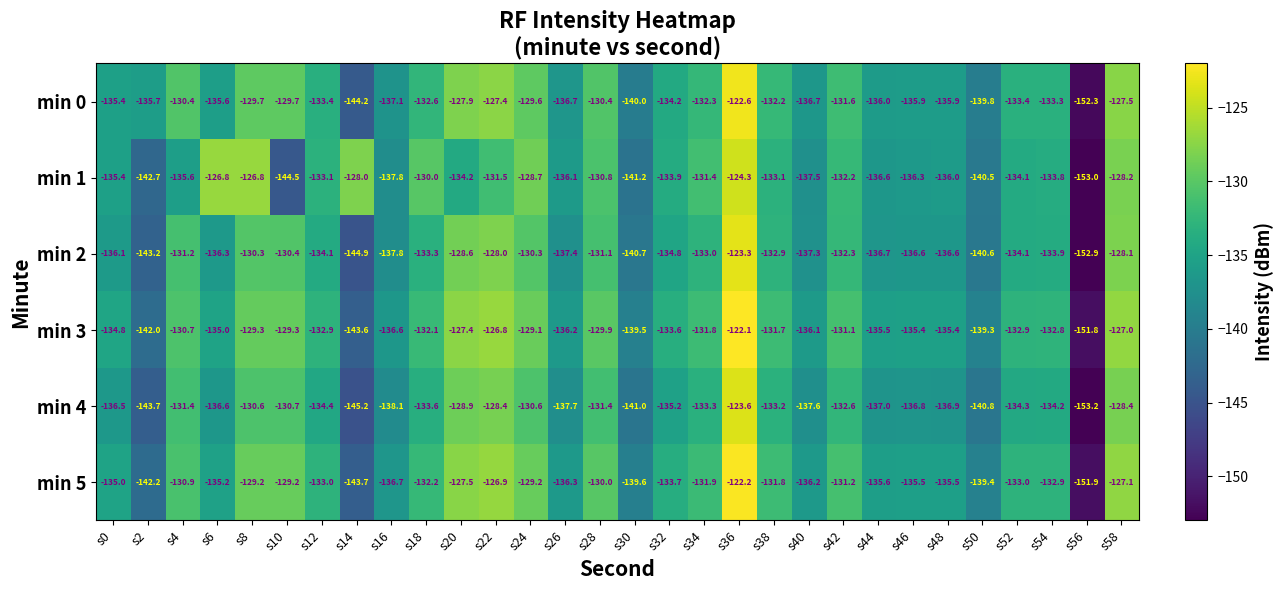

Which series changed the most between s10 and s58?

min 1